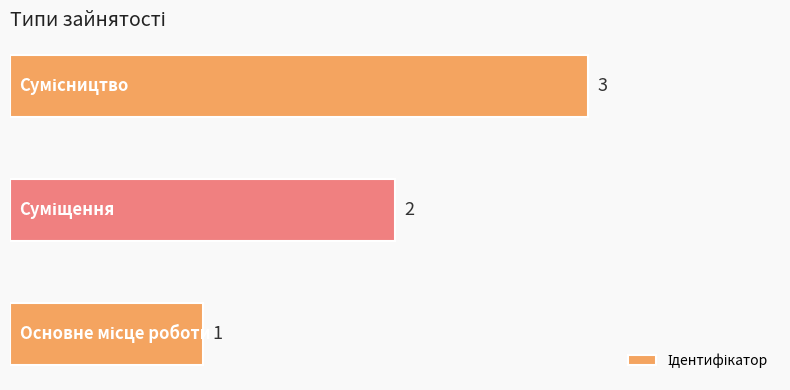

What is the sum of all values?

6